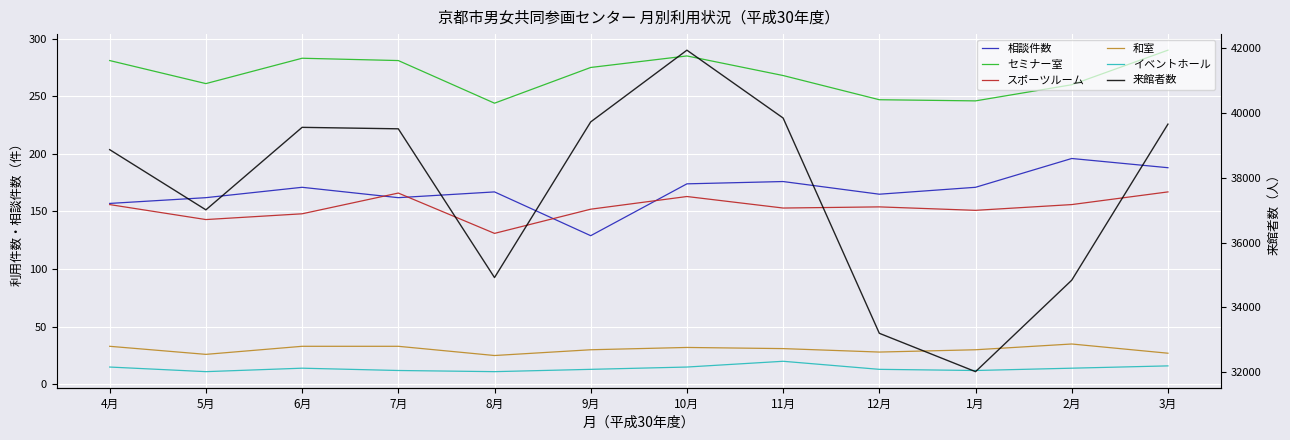

What is the total value across all series at 1月?

32634